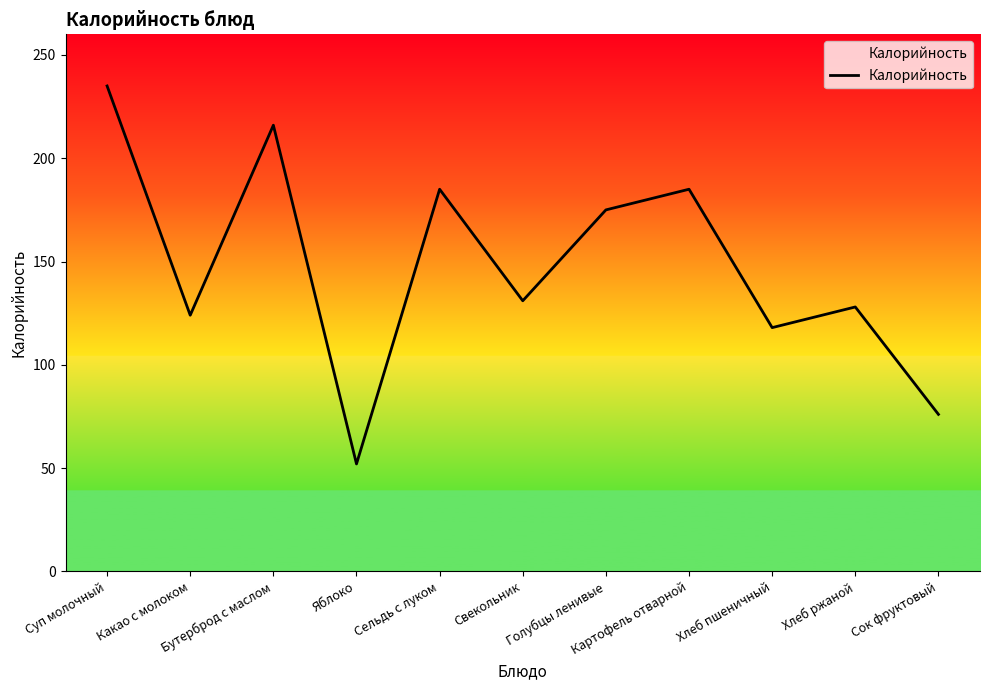

Is it true that the value at Бутерброд с маслом is 216?

True